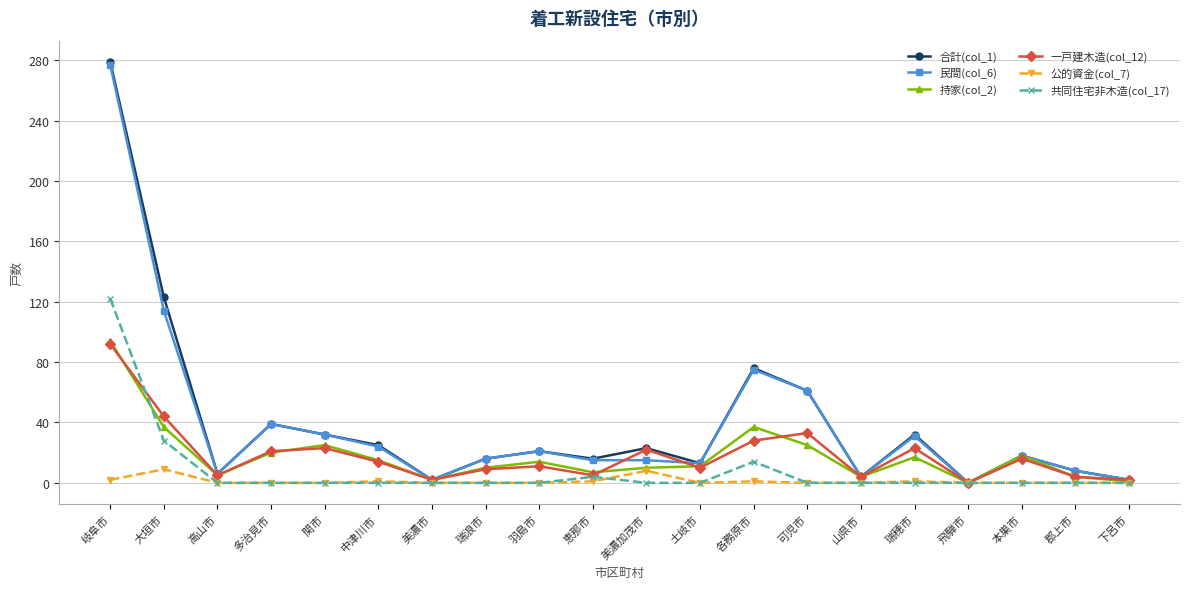

The value of 共同住宅非木造(col_17) at 羽島市 is -57. True or false?

False